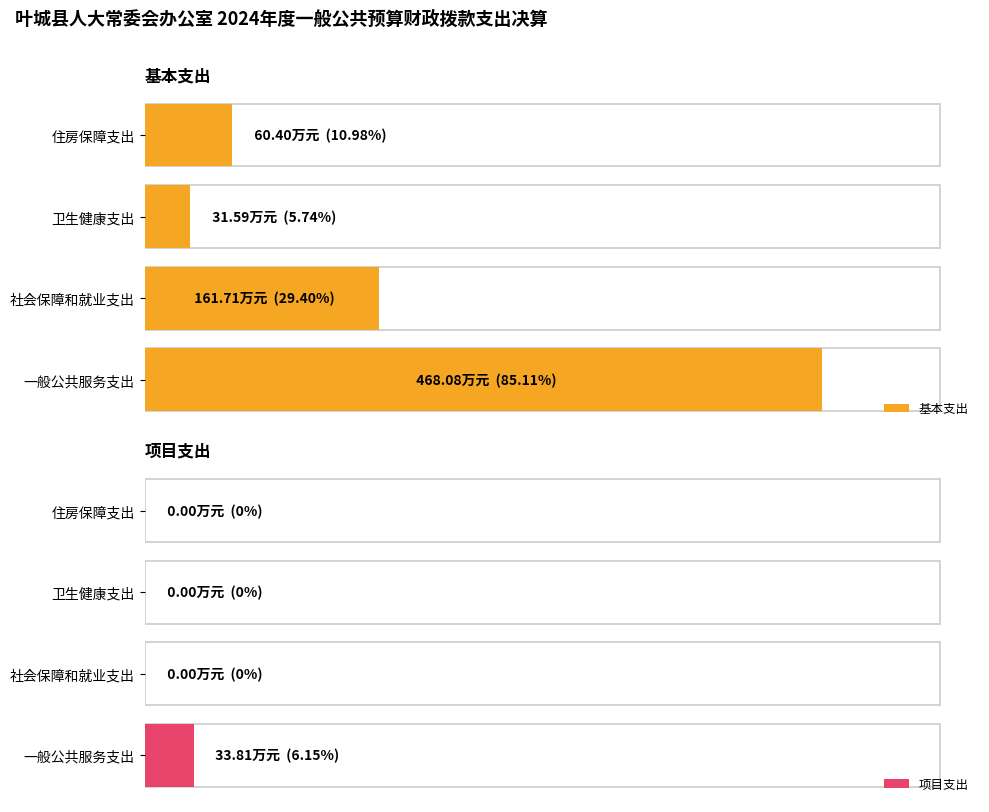

Does the chart contain stacked bars?

No